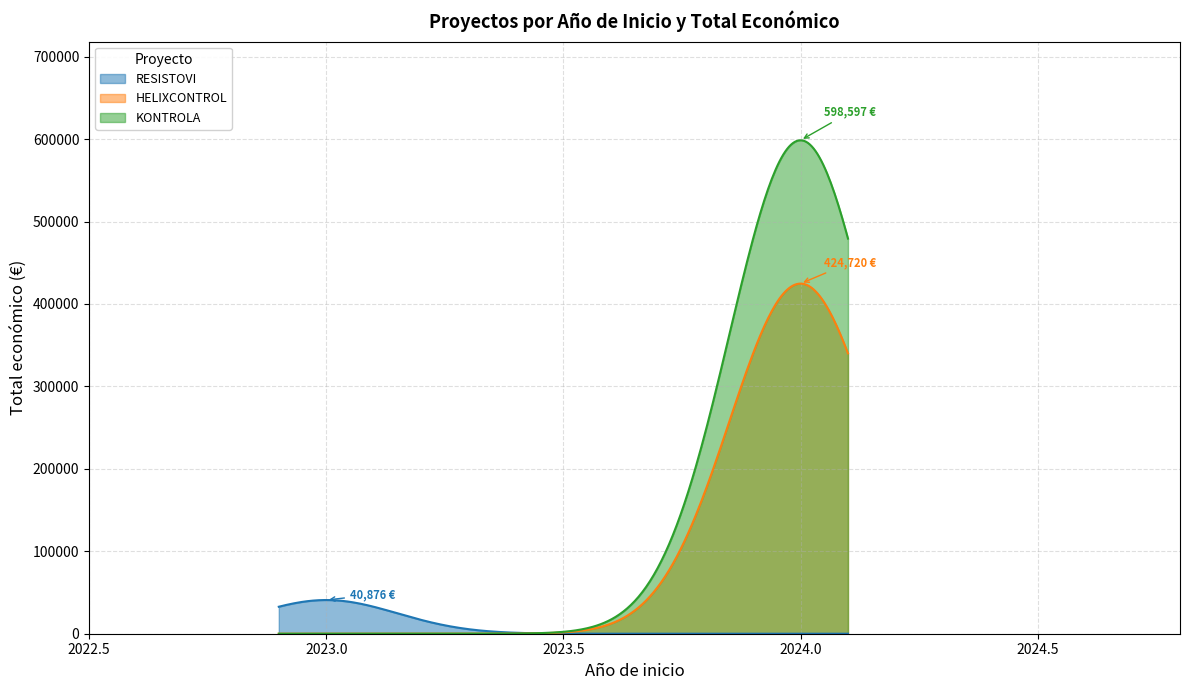

Which series has the largest range (max minus min)?

KONTROLA